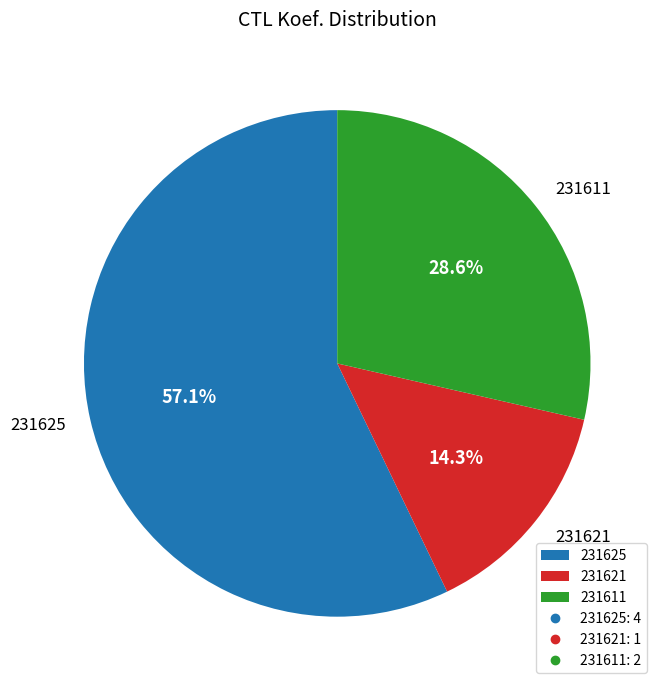

To the nearest percent, what is the average slice percentage?

33%